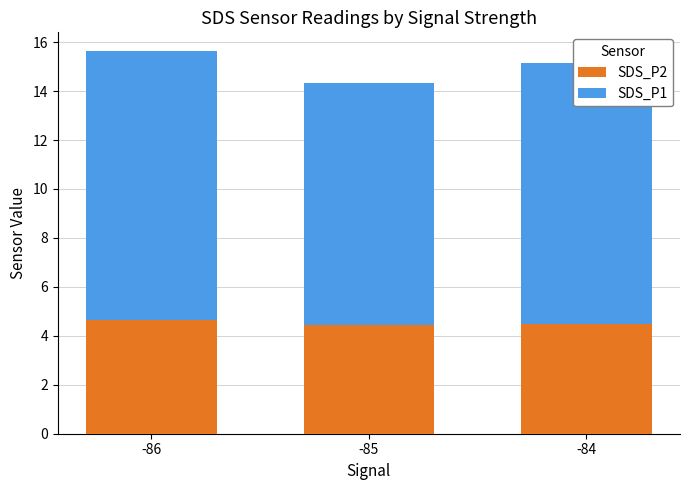

What is the total value across all series at -85?

14.3